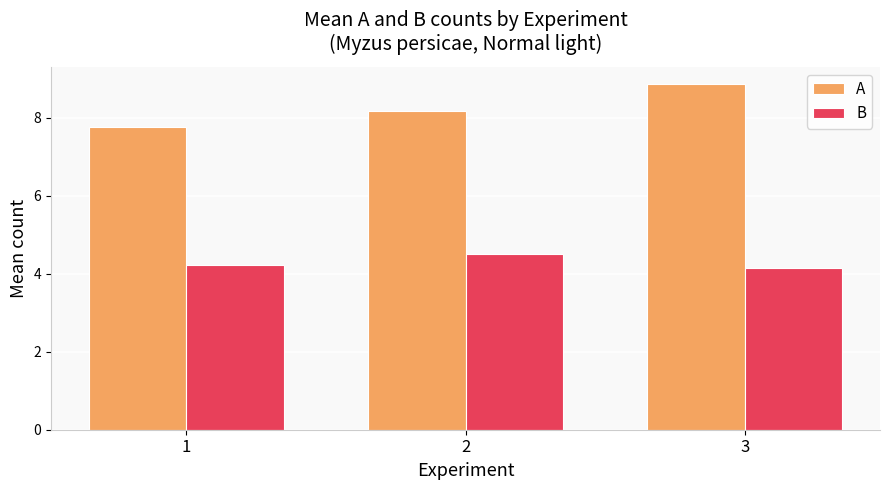

How many A values are between 7 and 8?

1